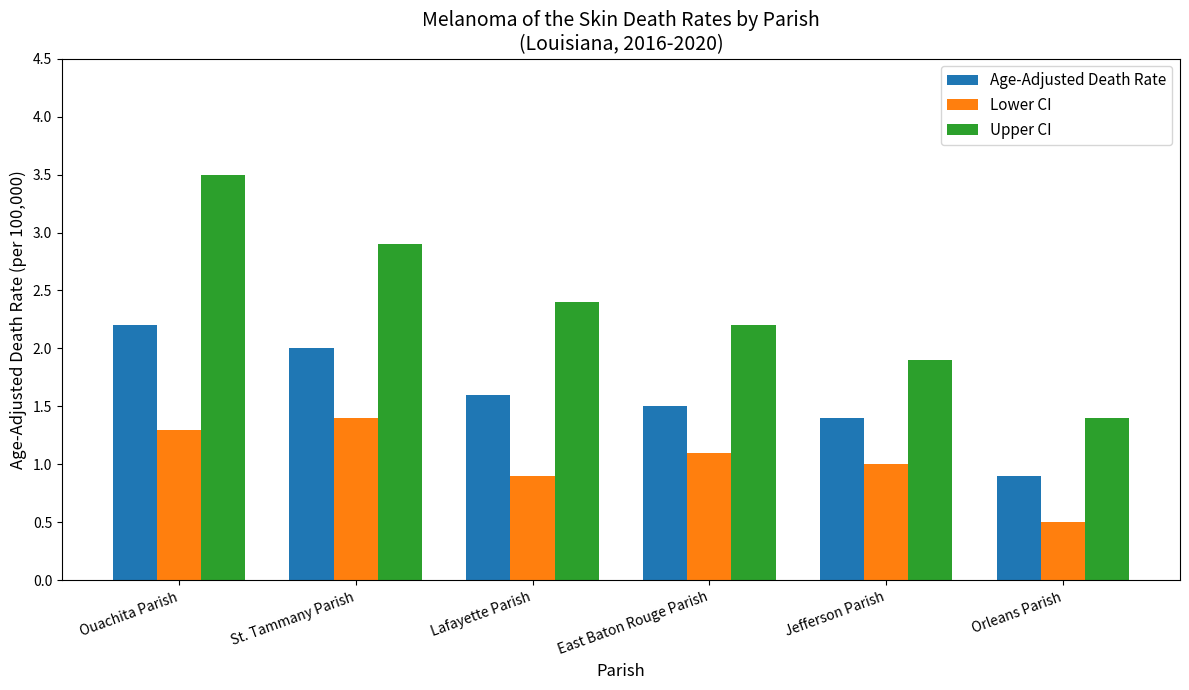

What are all the series names shown in the legend?

Age-Adjusted Death Rate, Lower CI, Upper CI